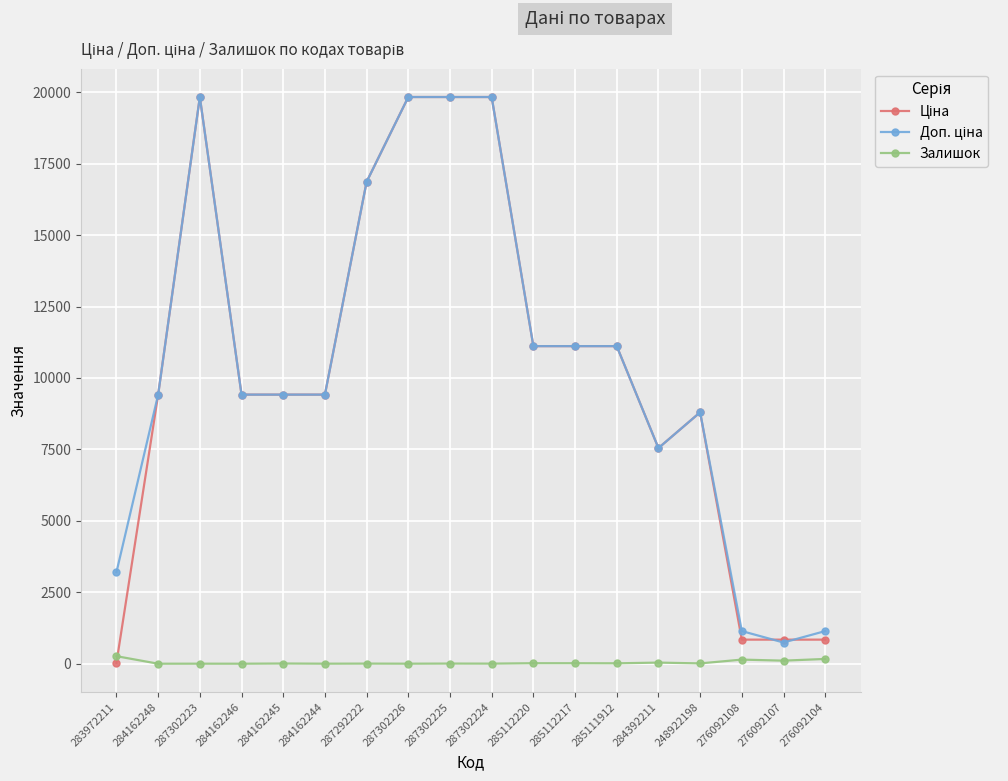

What position from the left is 287302226?

8